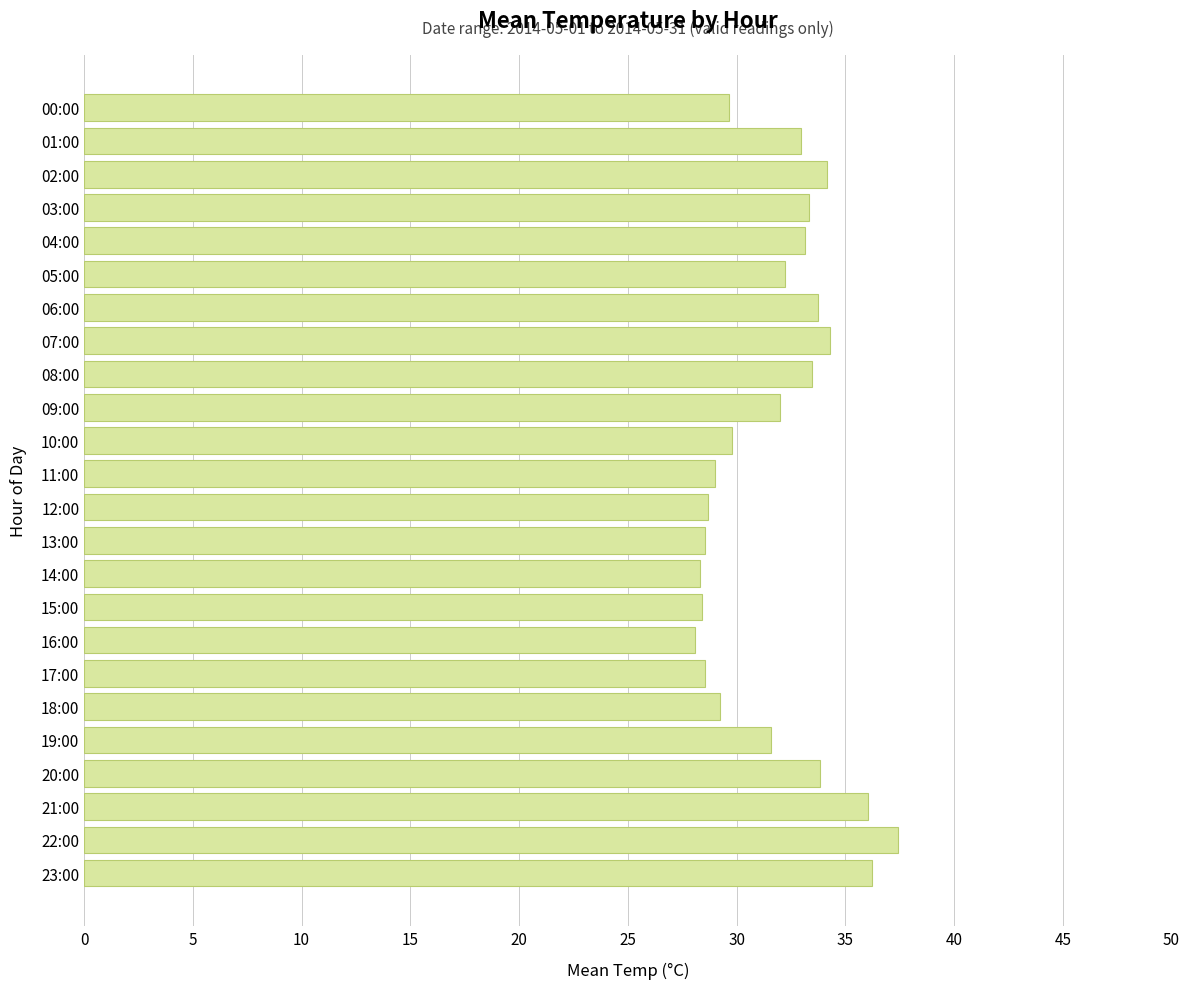

Which has a higher value, 22:00 or 16:00?

22:00